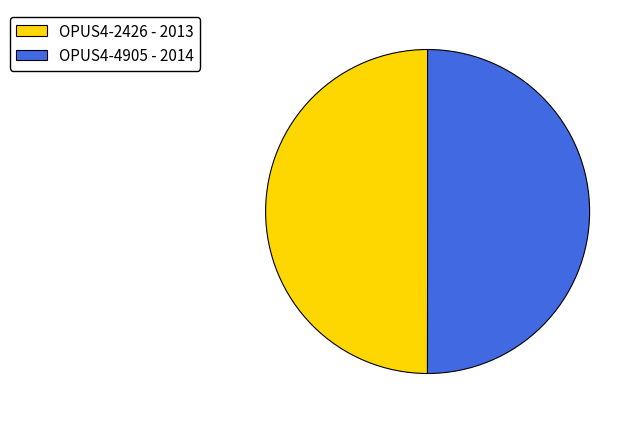

Count the number of slices in the pie.

2